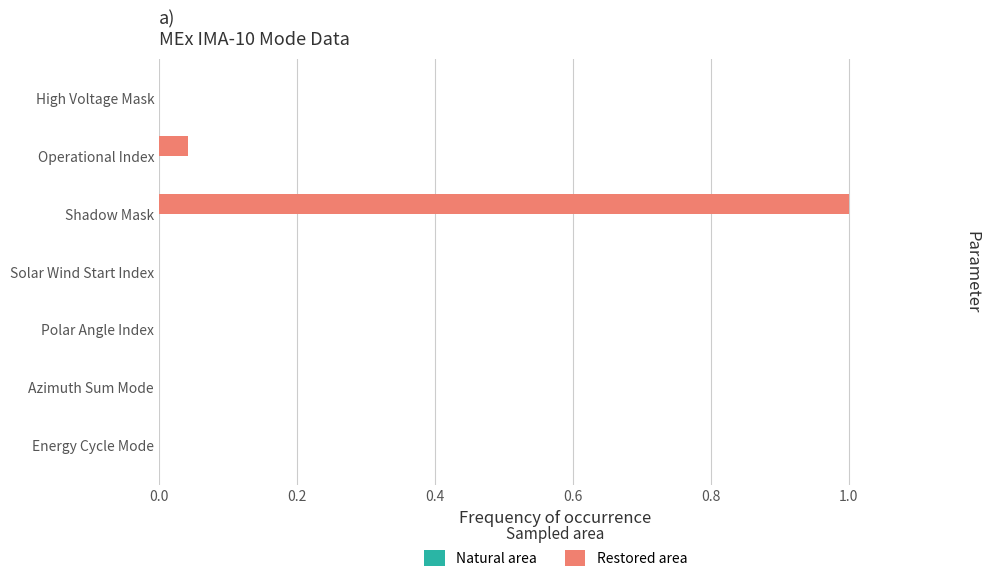

Between Operational Index and Energy Cycle Mode, which is larger?

Operational Index